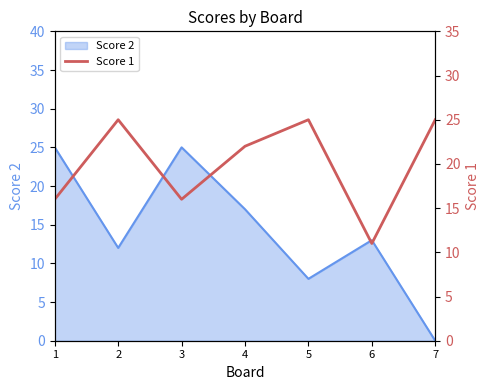

How many categories are shown in the chart?

7